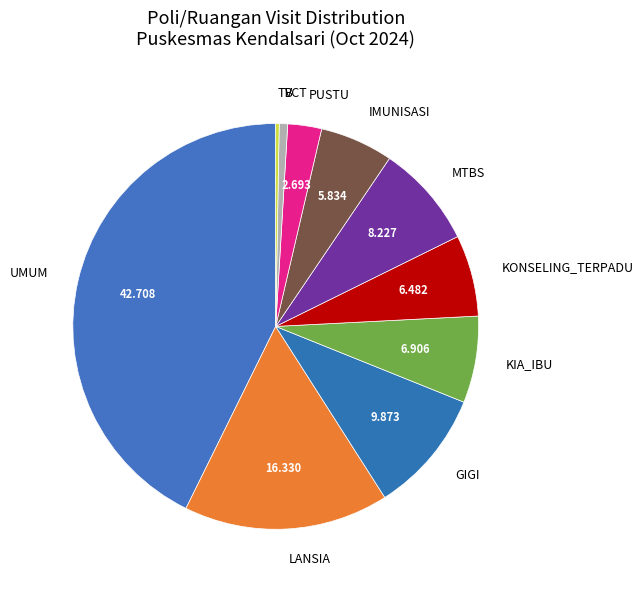

Does KIA_IBU represent more than half of the total?

No